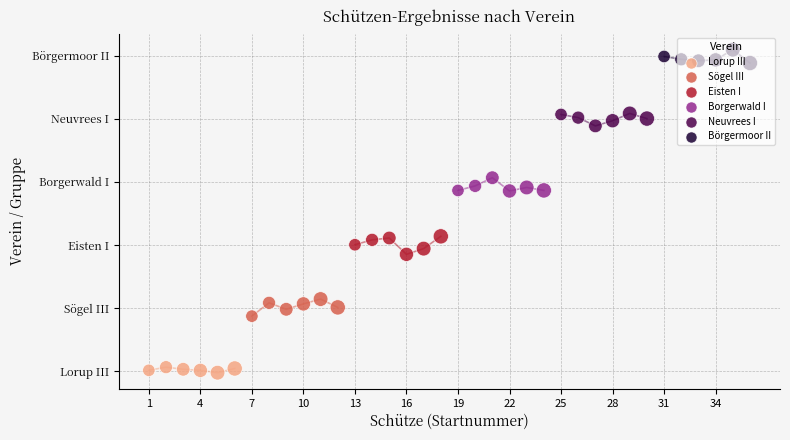

What are all the series names shown in the legend?

Lorup III, Sögel III, Eisten I, Borgerwald I, Neuvrees I, Börgermoor II